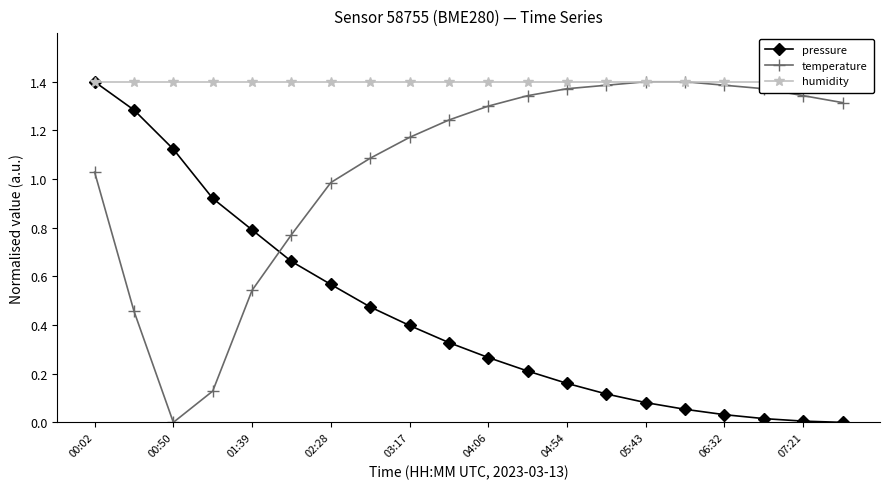

What is the highest value of the temperature series?

1.4